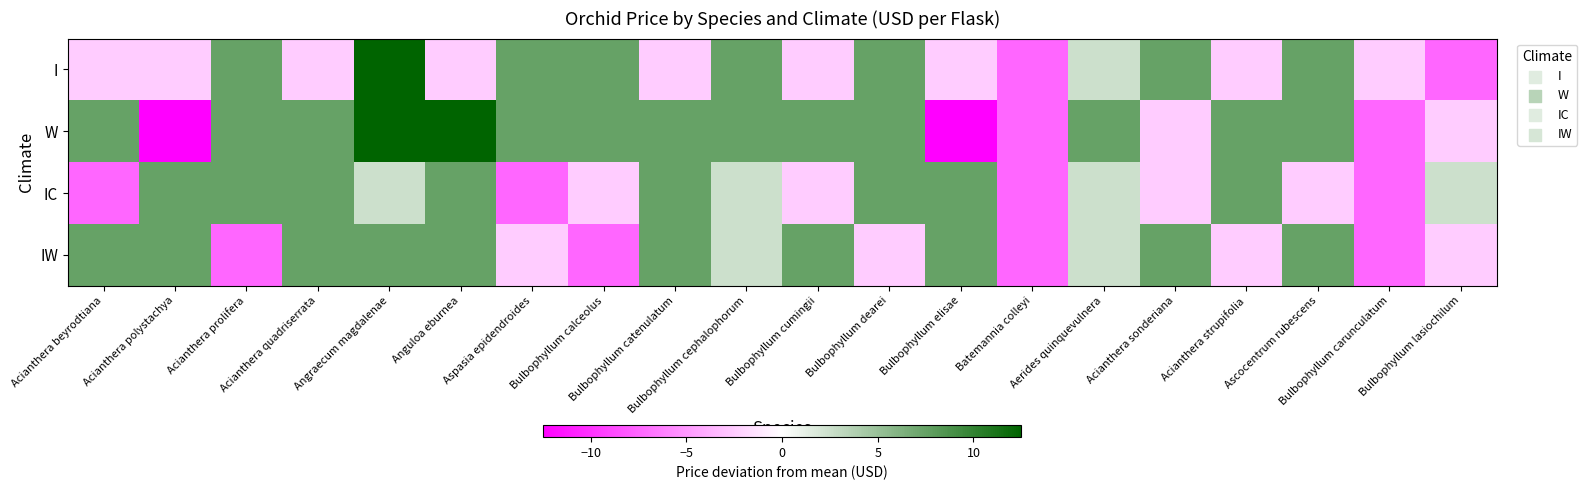

How many categories are shown in the chart?

20